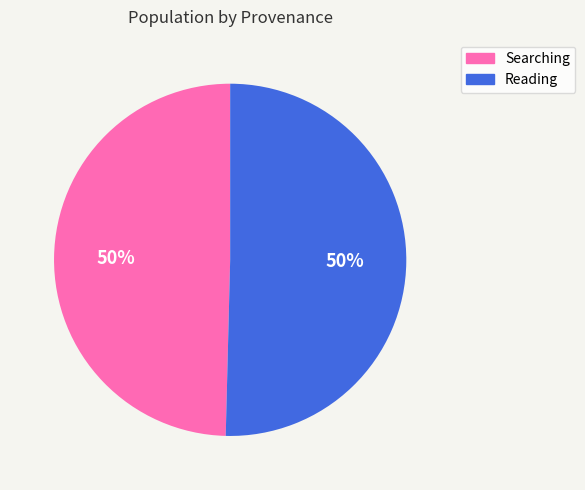

Approximately how many times larger is the value at Searching compared to Reading?

1.0